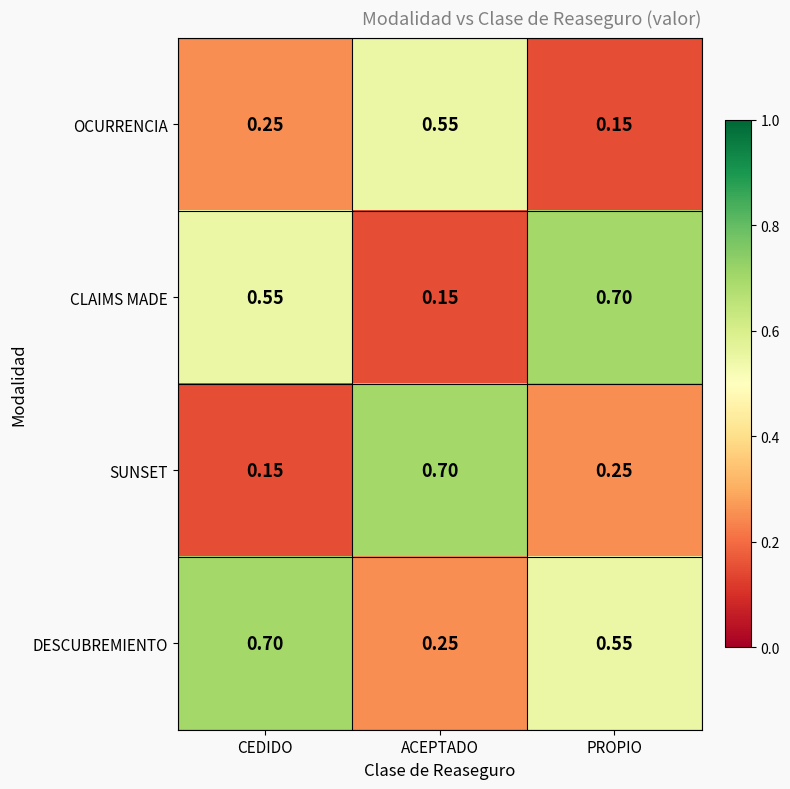

Is the value of CLAIMS MADE at PROPIO greater than the value of OCURRENCIA at ACEPTADO?

Yes